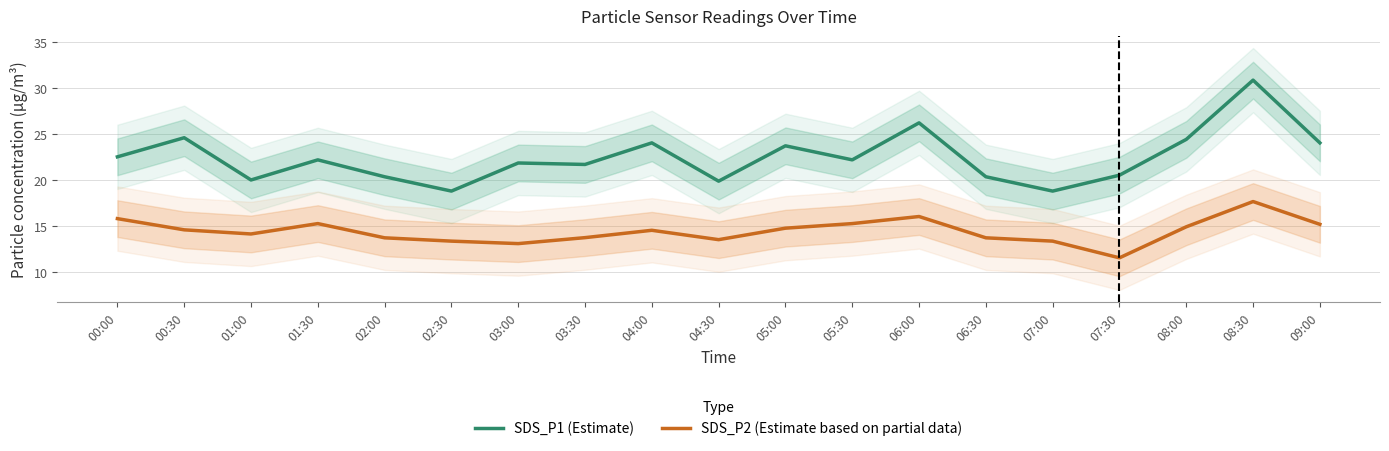

At 04:30, list the series in order from smallest to largest.

SDS_P2 (Estimate based on partial data), SDS_P1 (Estimate)